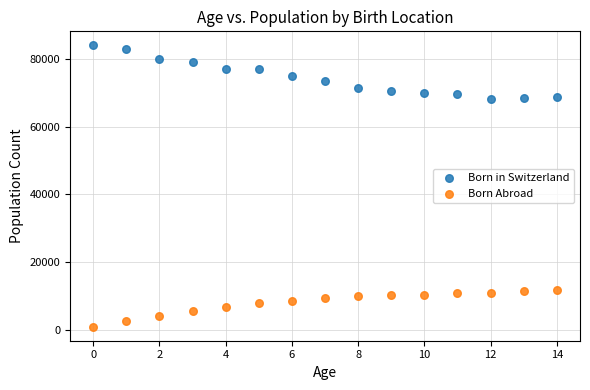

Across all data points, what is the range of Y values (max minus min)?

82946